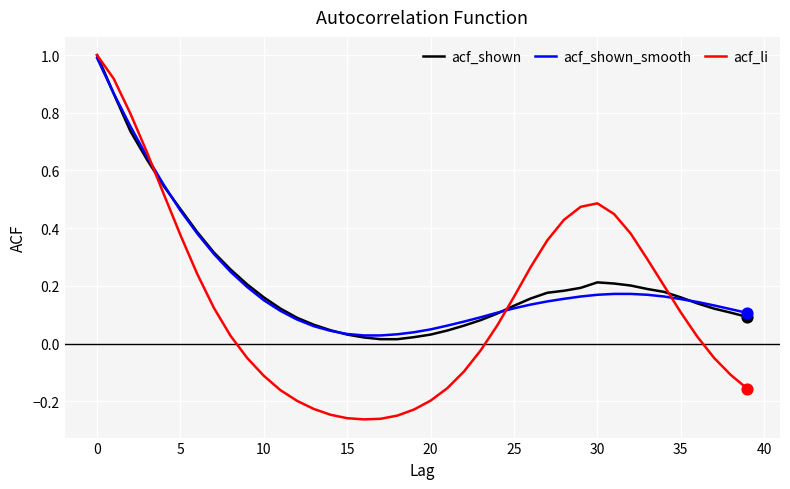

What is the highest value of the acf_li series?

1.0